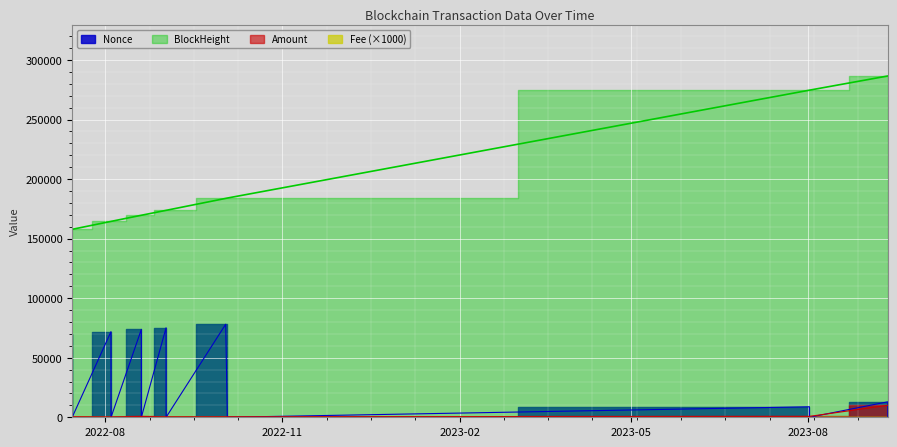

The value of BlockHeight at 2022-07-14 20:06 is 157829.0. True or false?

True